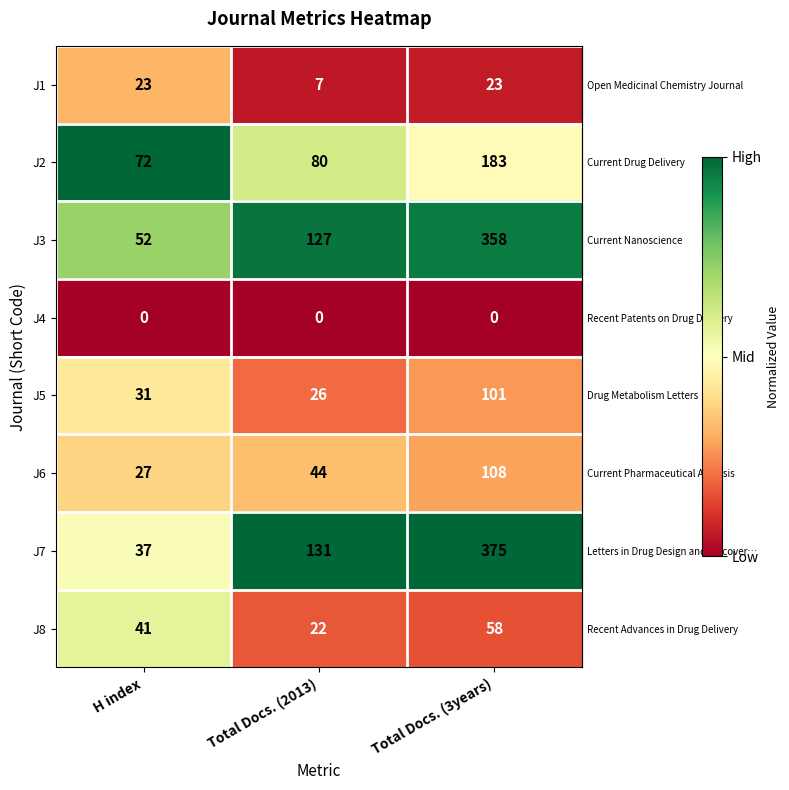

Reading left to right, list all the values displayed in this chart.

J1: 23	7	23
J2: 72	80	183
J3: 52	127	358
J4: 0	0	0
J5: 31	26	101
J6: 27	44	108
J7: 37	131	375
J8: 41	22	58